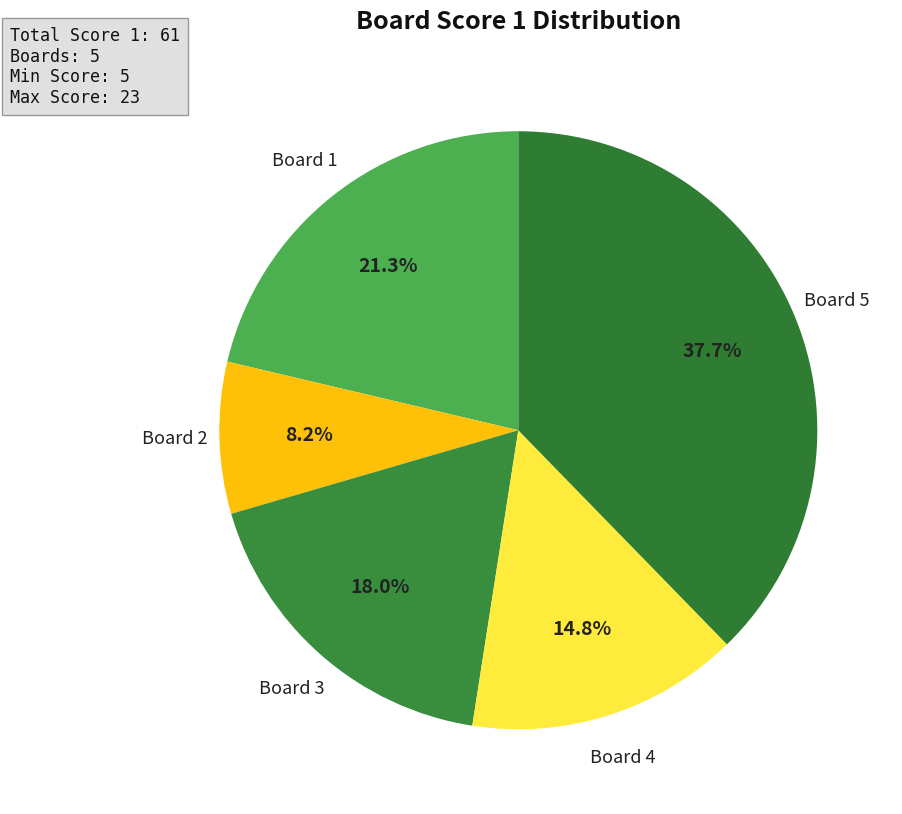

What is the smallest slice in the pie chart?

Board 2